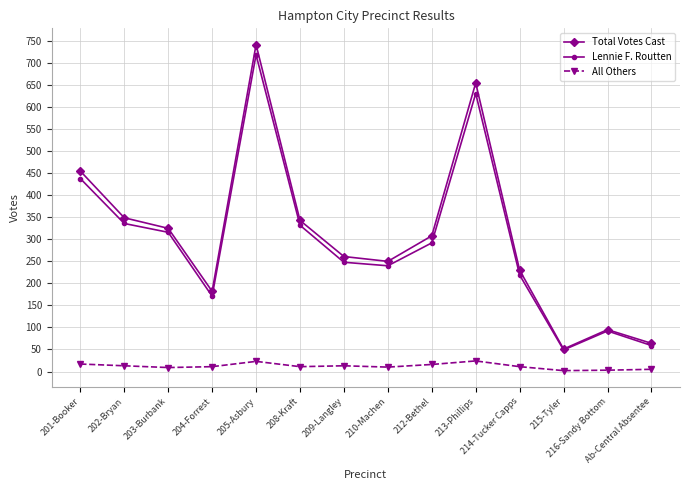

Which series has the largest total across all categories?

Total Votes Cast